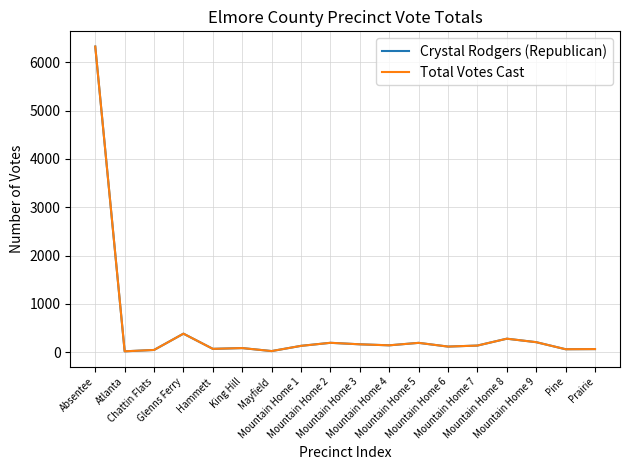

True or false: Crystal Rodgers (Republican) has a value of 18 at Atlanta.

True